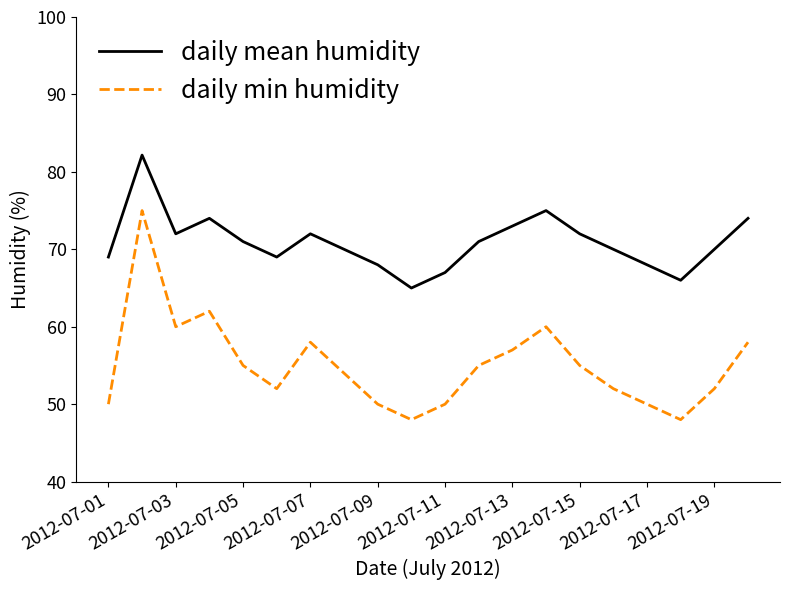

True or false: daily min humidity and daily mean humidity cross at least once.

False